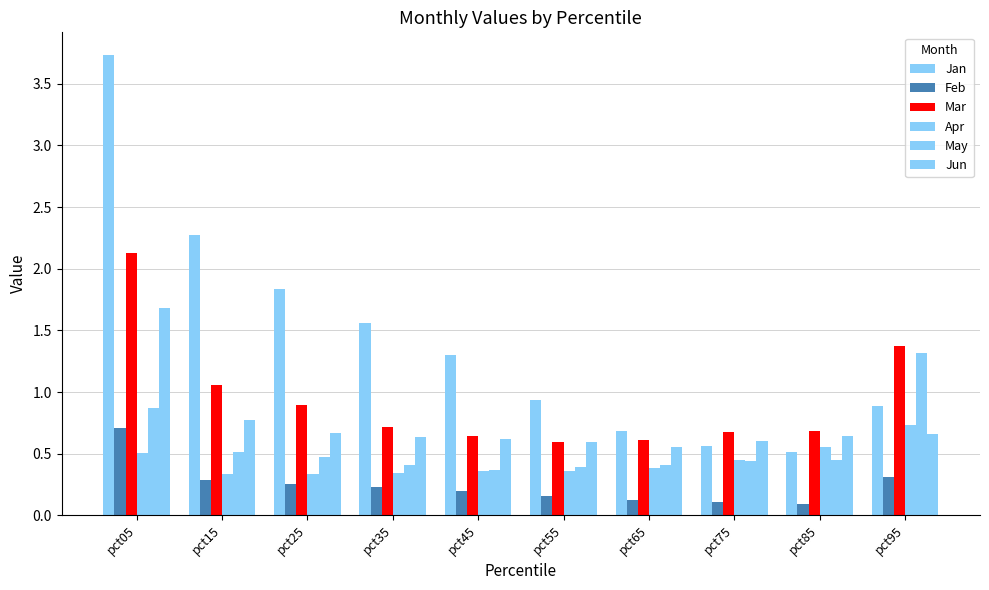

What is the approximate value of Apr at pct45?

0.4